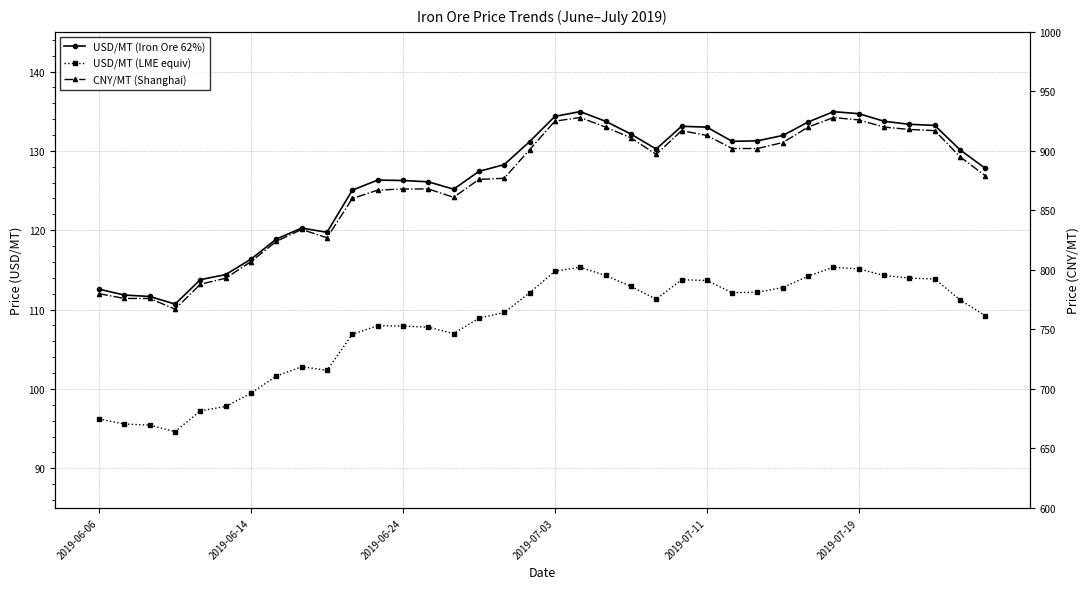

Rank the series at 32 from lowest to highest value.

USD/MT (LME equiv), USD/MT (Iron Ore 62%), CNY/MT (Shanghai)